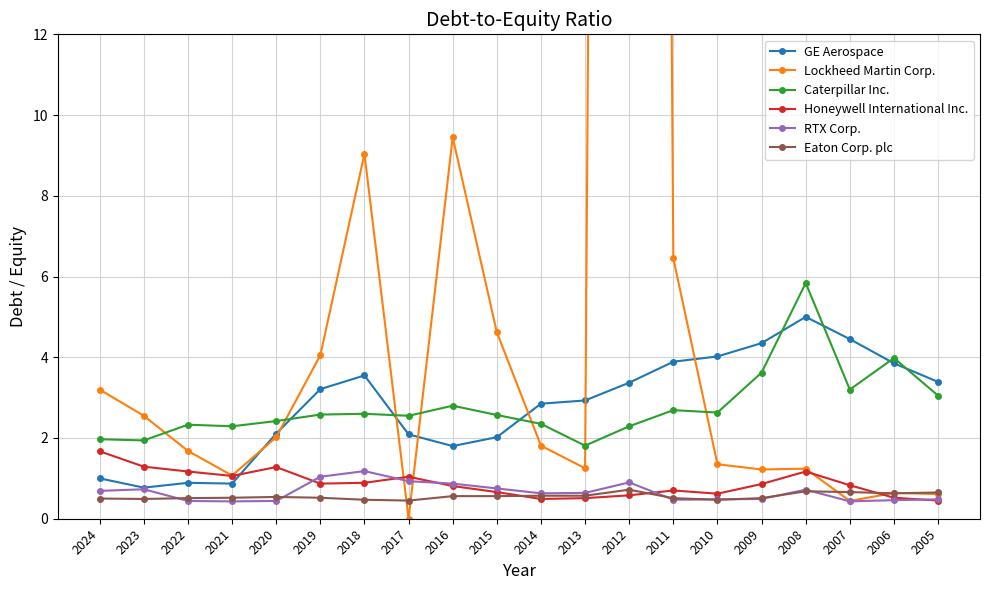

Is it true that Caterpillar Inc. equals 1.8 at 2008?

False